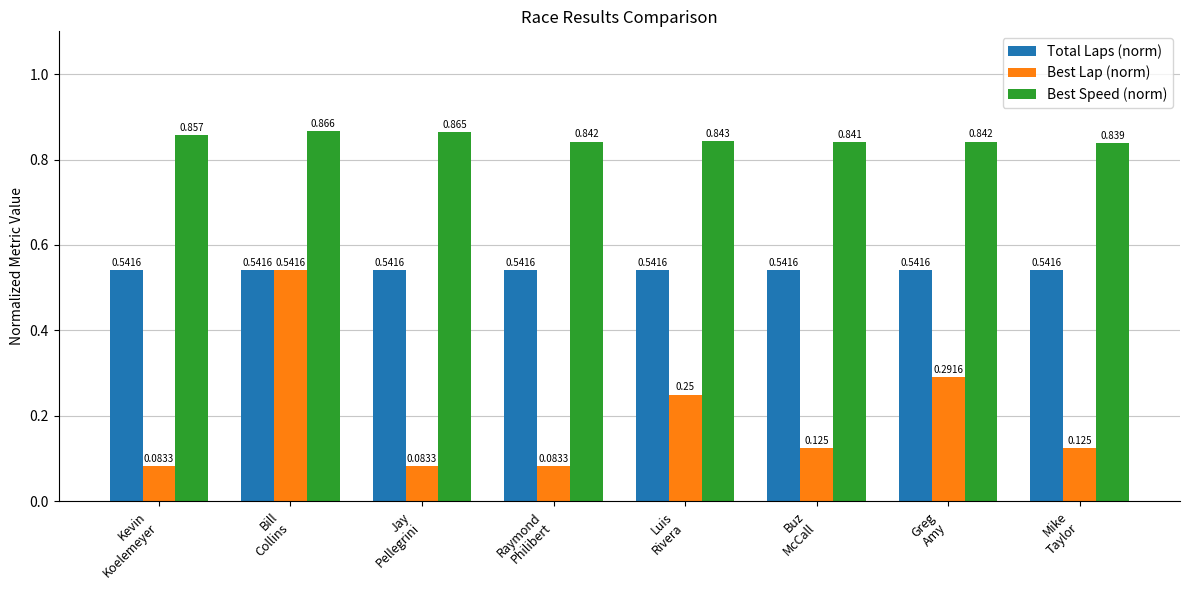

What is the total value across all series at Jay
Pellegrini?

1.5